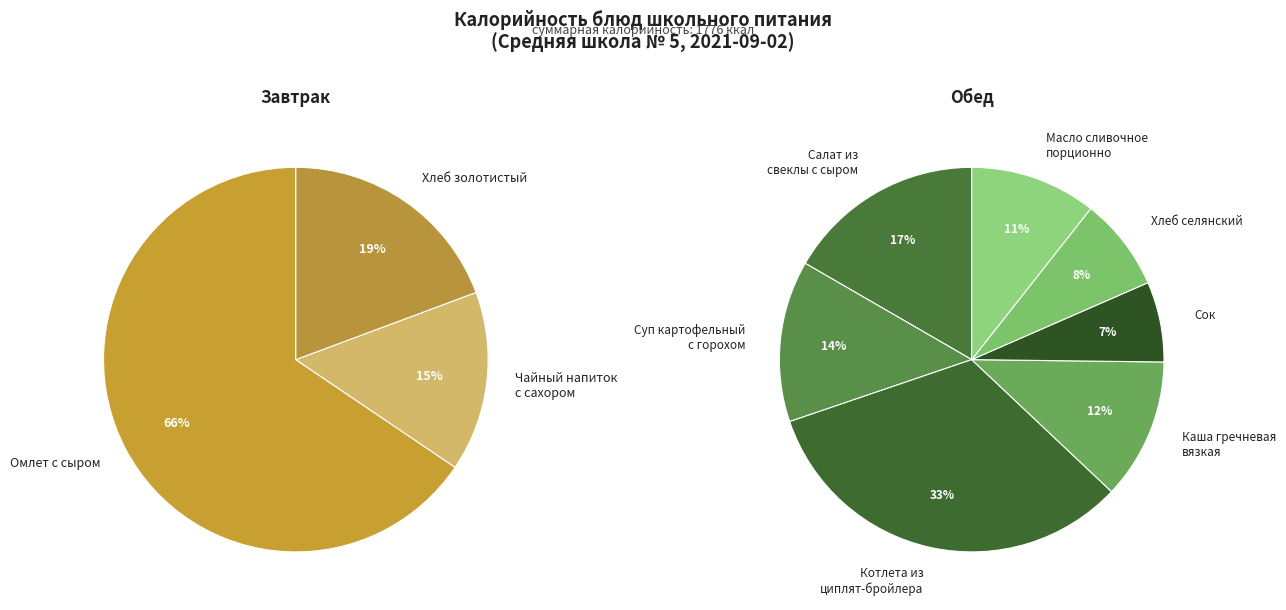

True or false: Каша гречневая вязкая accounts for 4% of the total.

False